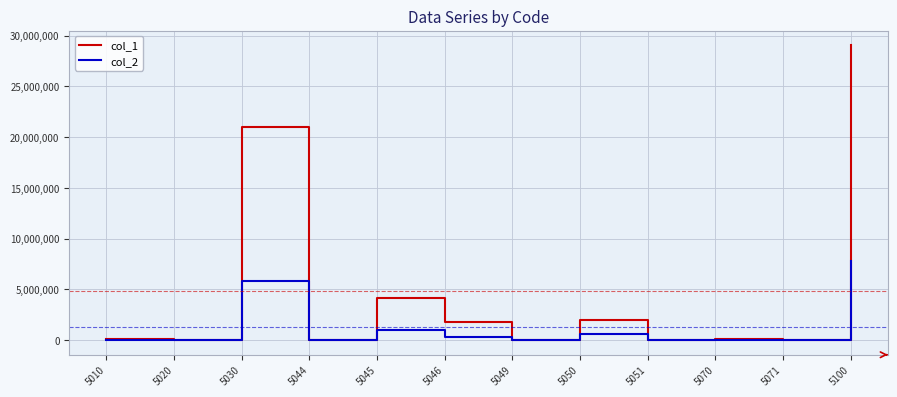

Which series has the widest spread of values?

col_1